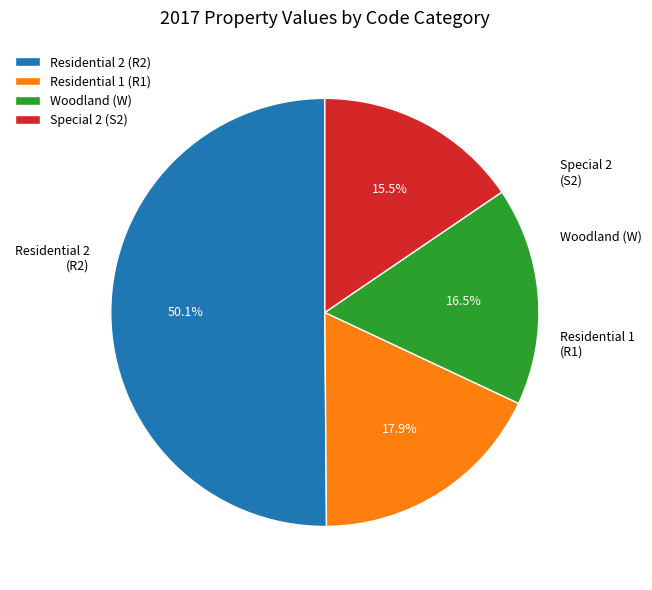

Which slice represents more than half of the pie?

Residential 2 (R2)